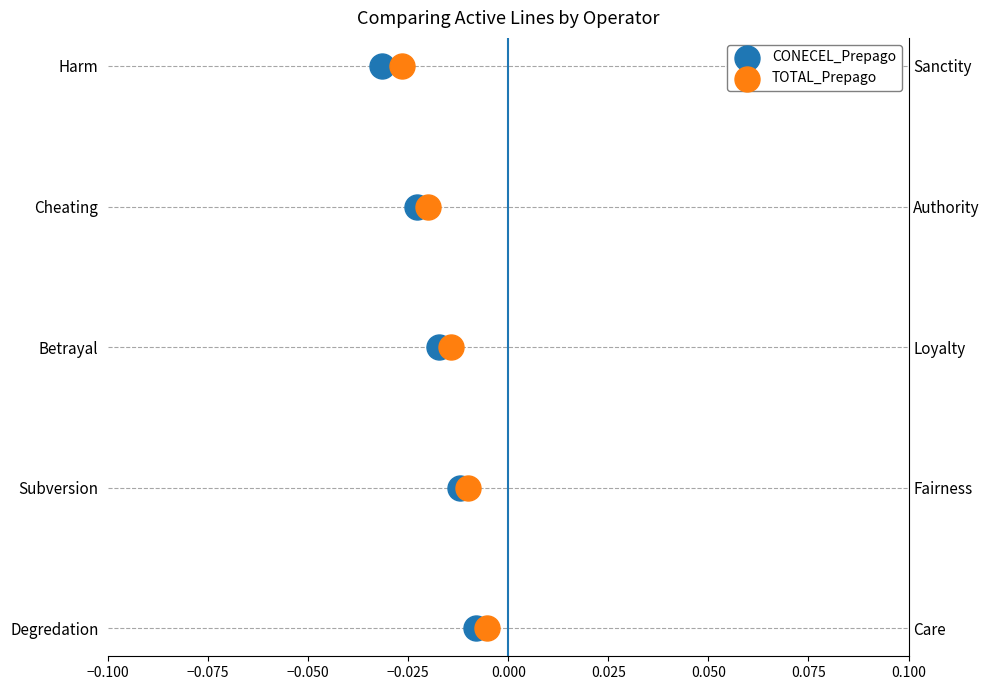

What are all the series names shown in the legend?

CONECEL_Prepago, TOTAL_Prepago